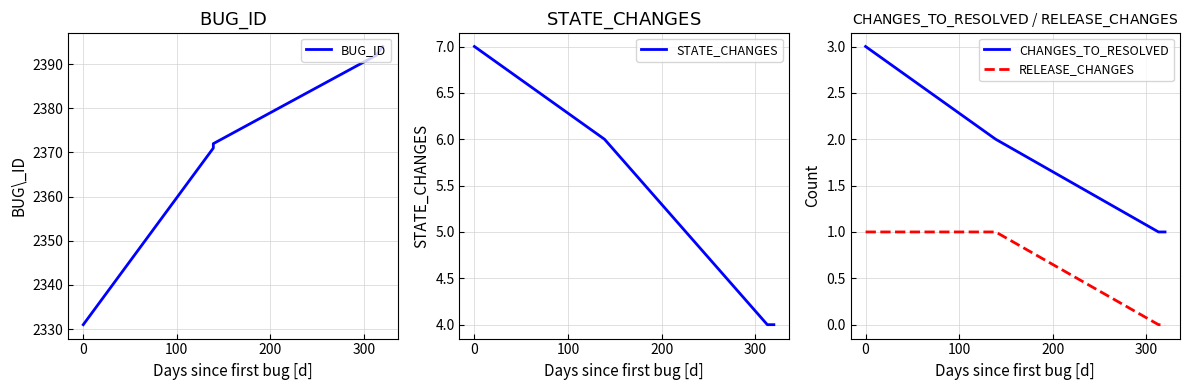

How many lines are shown in the chart?

4